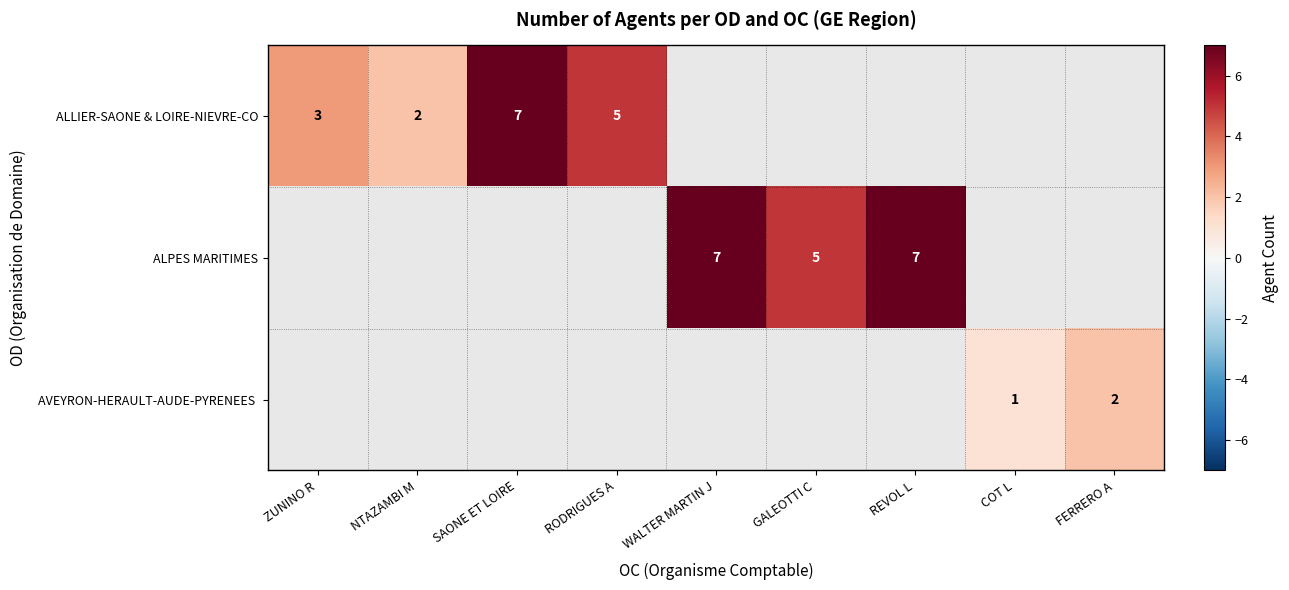

True or false: ALPES MARITIMES has a value of 2 at GALEOTTI C.

False